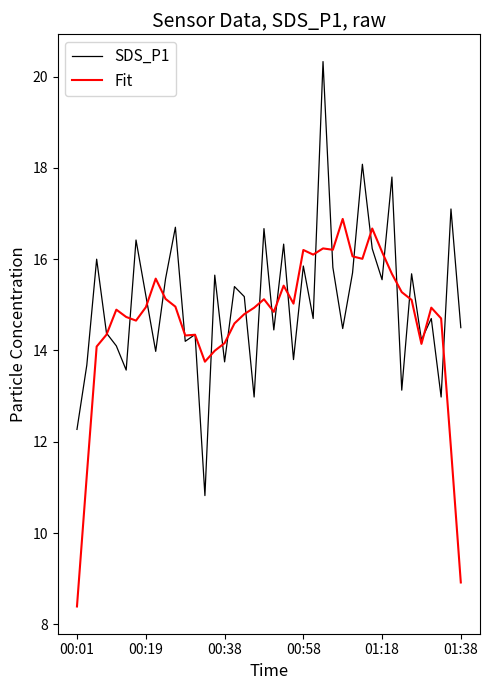

List the series in order of their peak value, highest first.

SDS_P1, Fit